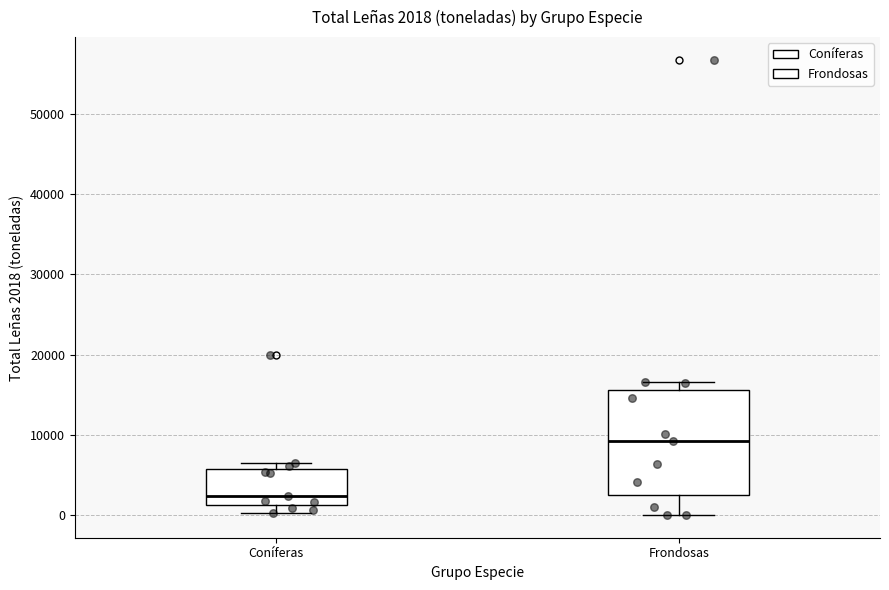

Comparing the boxes themselves (not the whiskers), which one is the tallest?

Frondosas